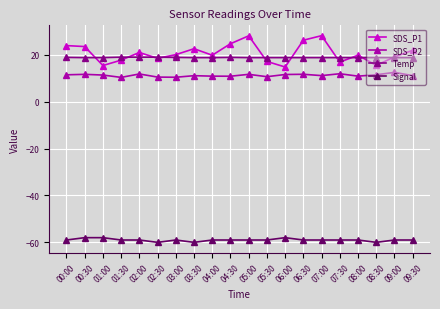

Does the chart have visible grid lines?

Yes